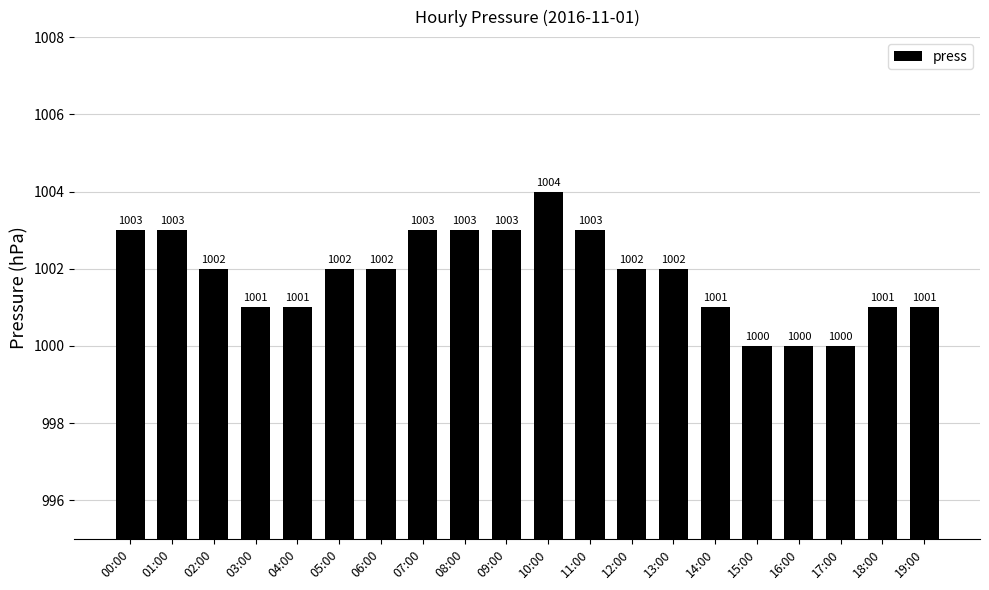

What is the change in value from 06:00 to 10:00?

+2